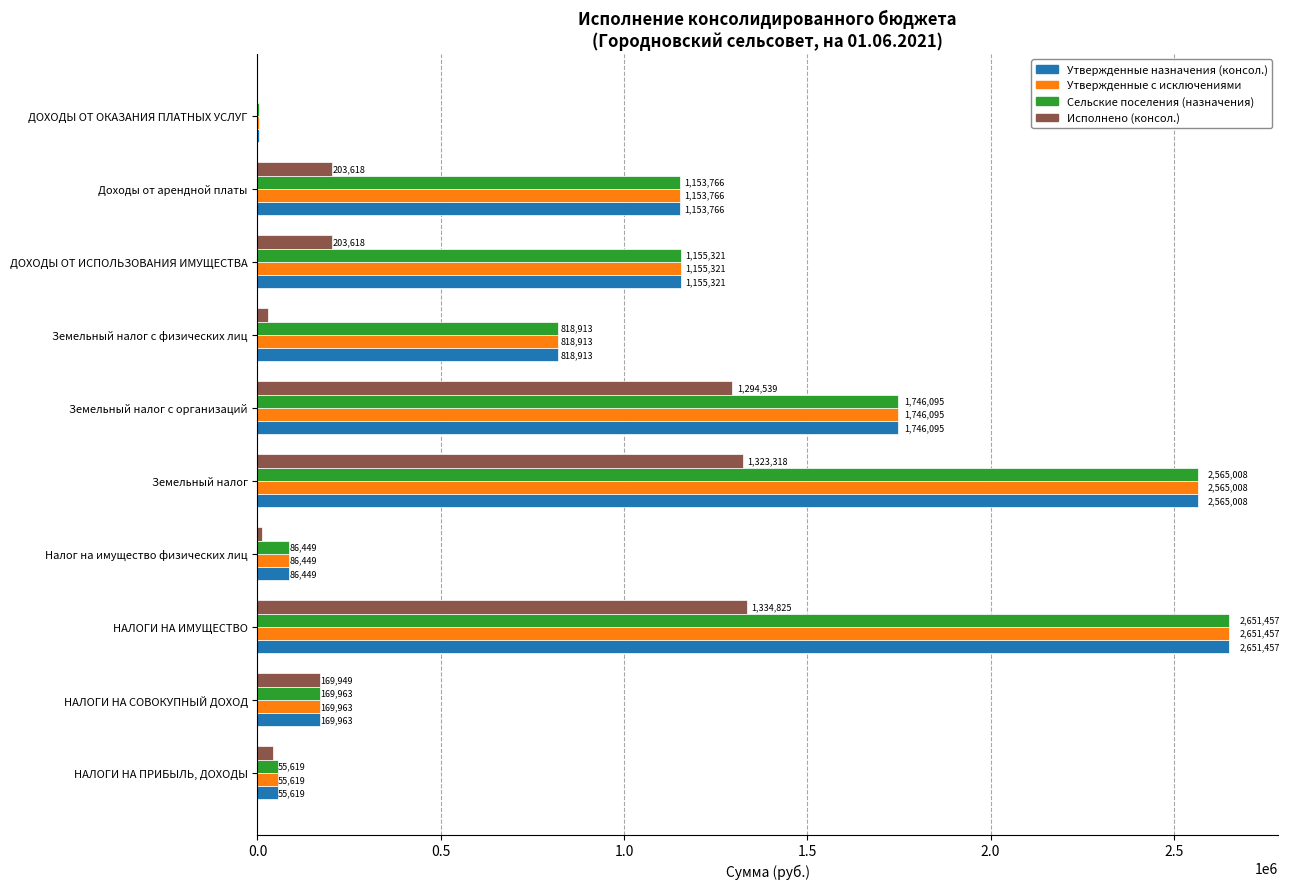

What value does the Утвержденные назначения (консол.) series have at Земельный налог с организаций?

1746095.0